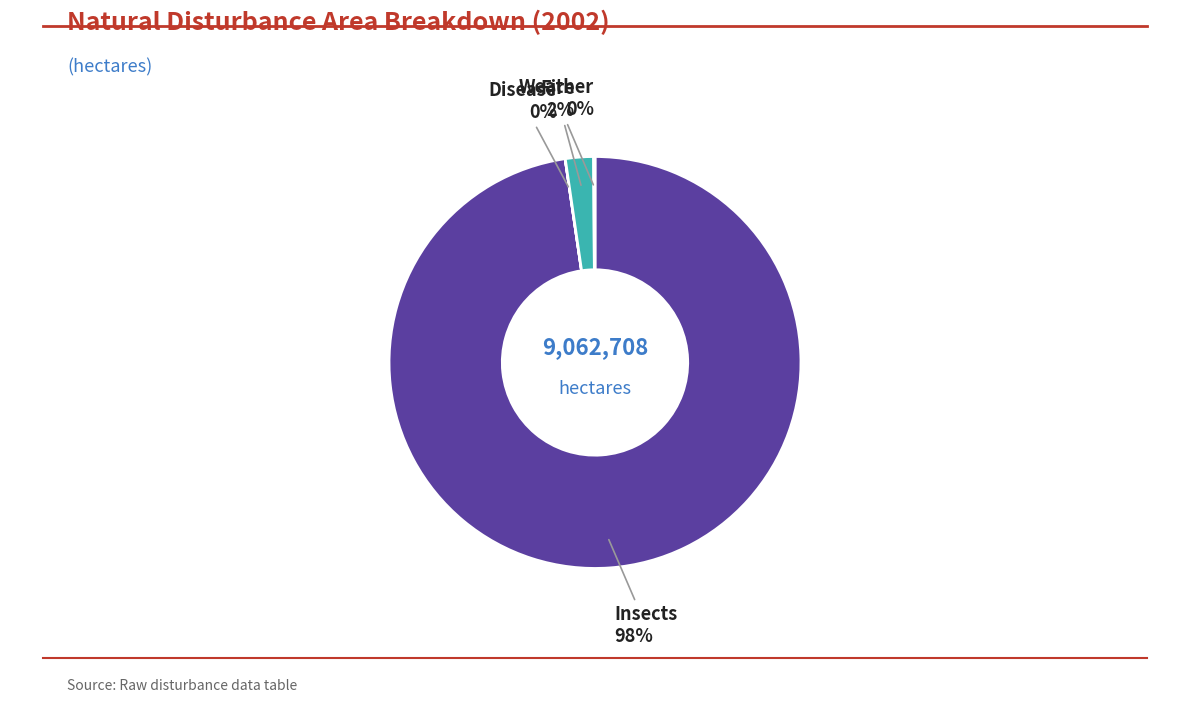

To the nearest percent, what is the average slice percentage?

25%